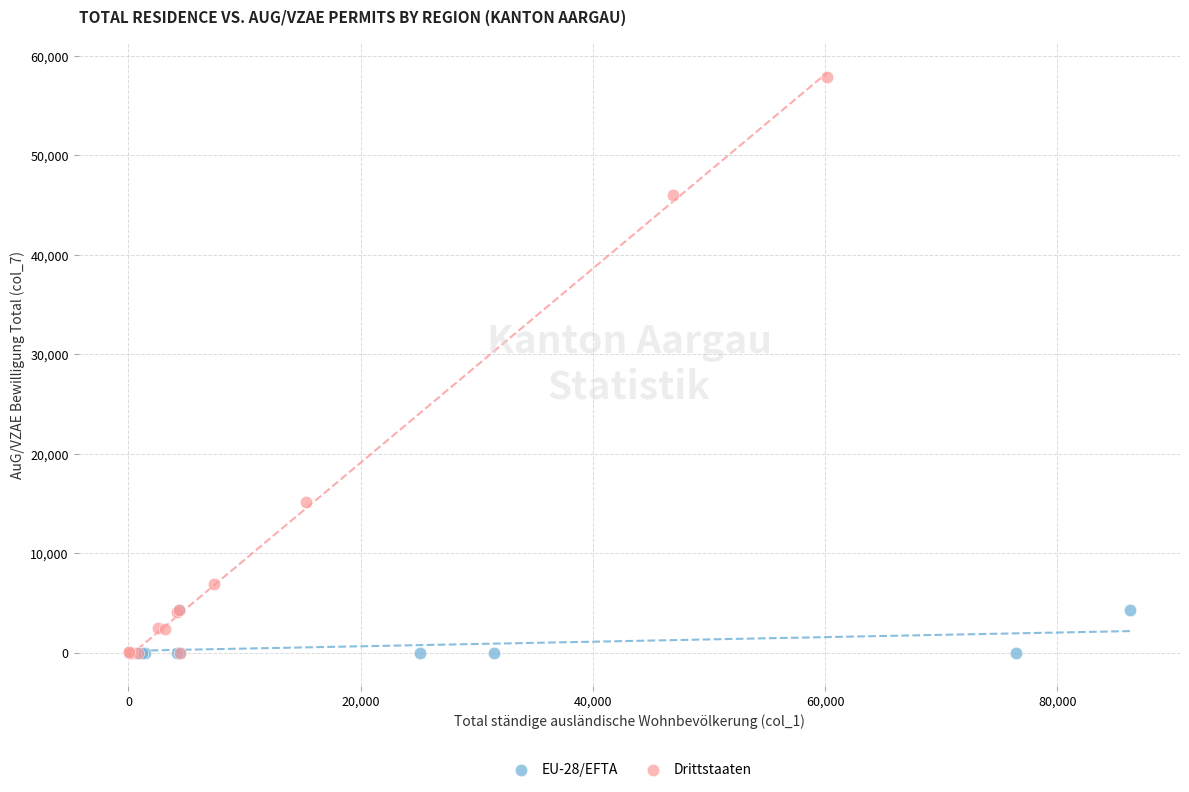

Which series has the largest Y range (max minus min)?

Drittstaaten